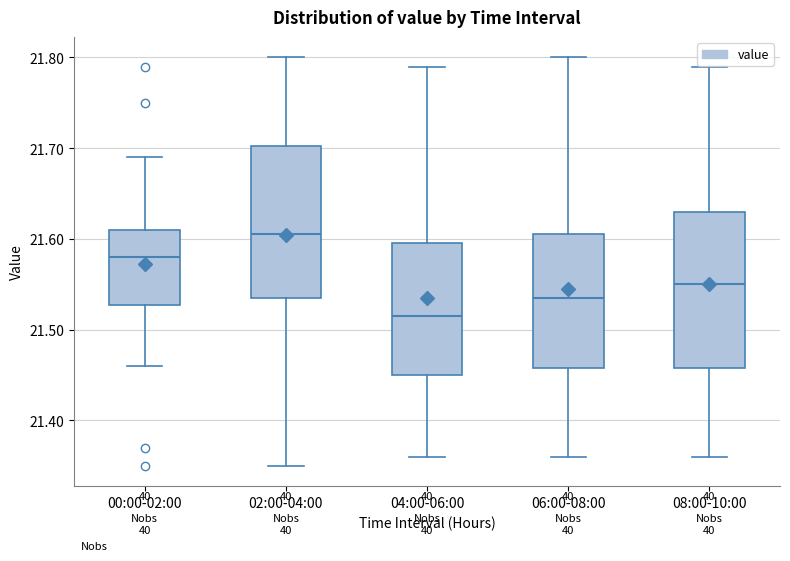

Reading left to right, read every box against the y-axis: the position of its median line, the range the box covers, and the ends of its whiskers. The values are not printed on the chart, so give them approximately, as read against the axis.

00:00-02:00: median 21.58, box 21.53 to 21.61, whiskers 21.46 to 21.69
02:00-04:00: median 21.61, box 21.54 to 21.70, whiskers 21.35 to 21.80
04:00-06:00: median 21.52, box 21.45 to 21.60, whiskers 21.36 to 21.79
06:00-08:00: median 21.54, box 21.46 to 21.61, whiskers 21.36 to 21.80
08:00-10:00: median 21.55, box 21.46 to 21.63, whiskers 21.36 to 21.79